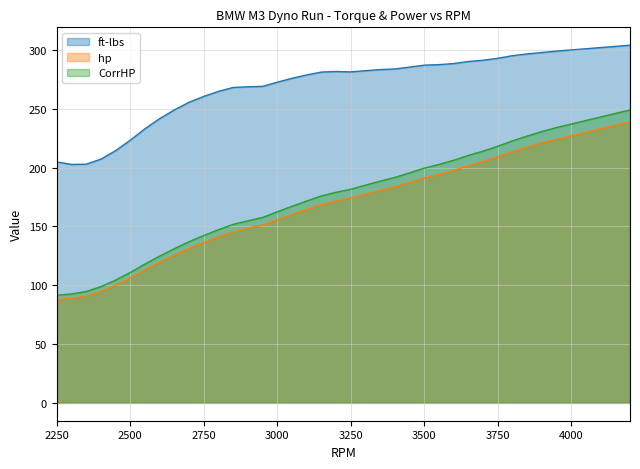

True or false: hp has a value of 90.8 at 2350.

True